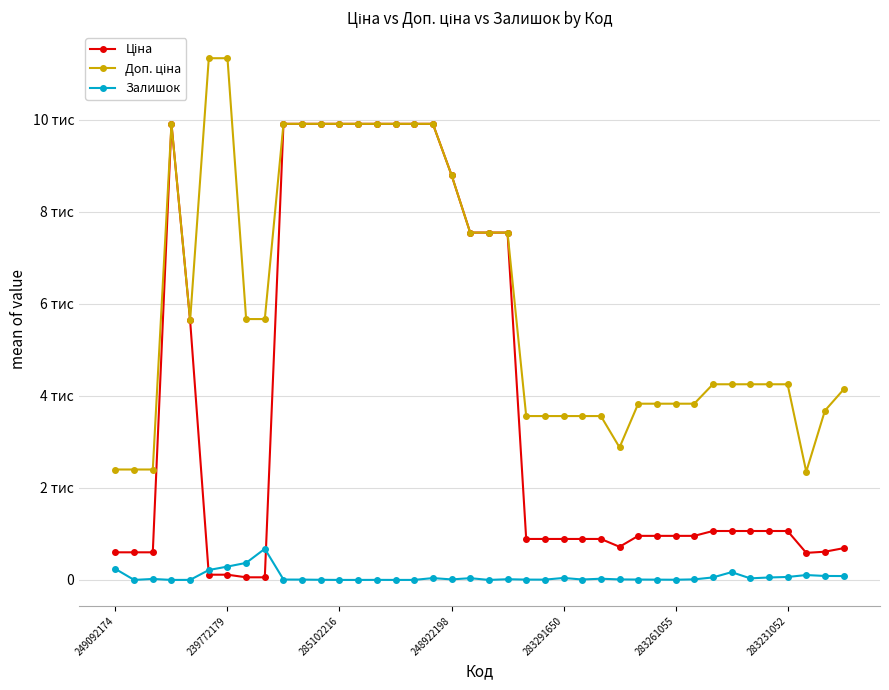

Is this an area chart (filled region under the line)?

No